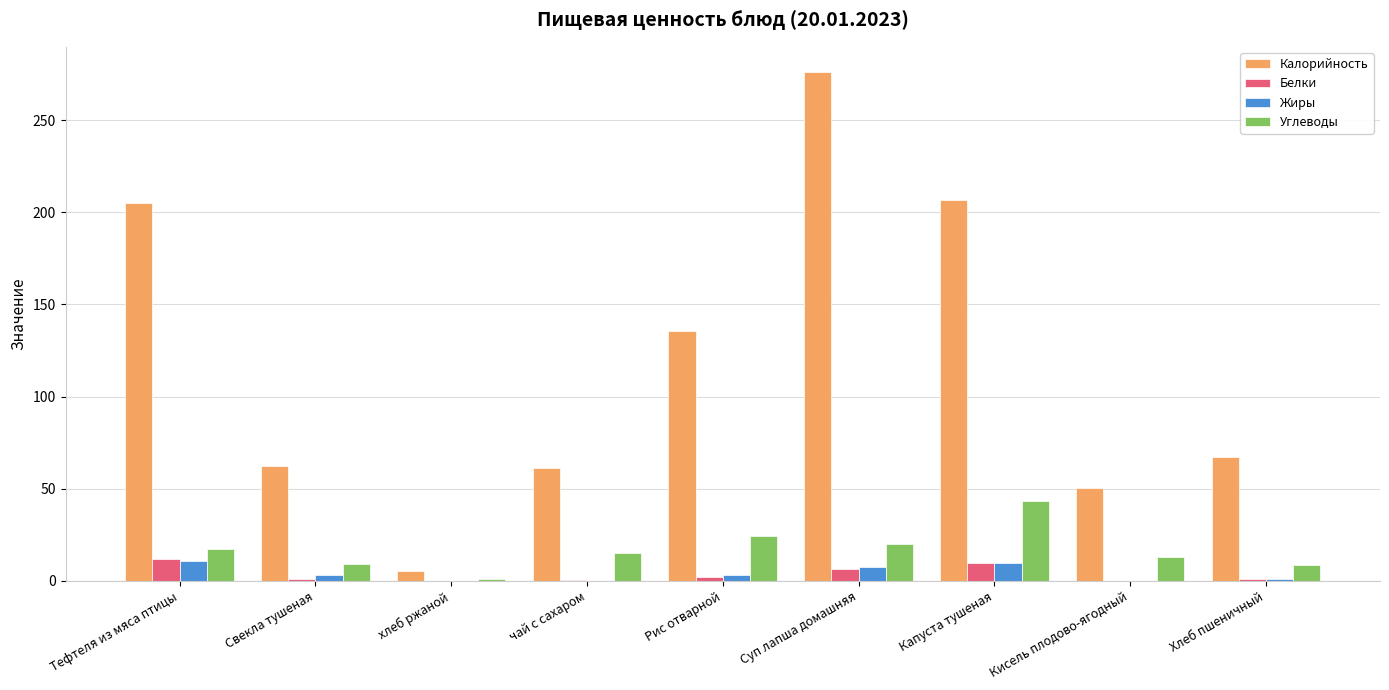

At which category is the sum across all series the highest?

Суп лапша домашняя